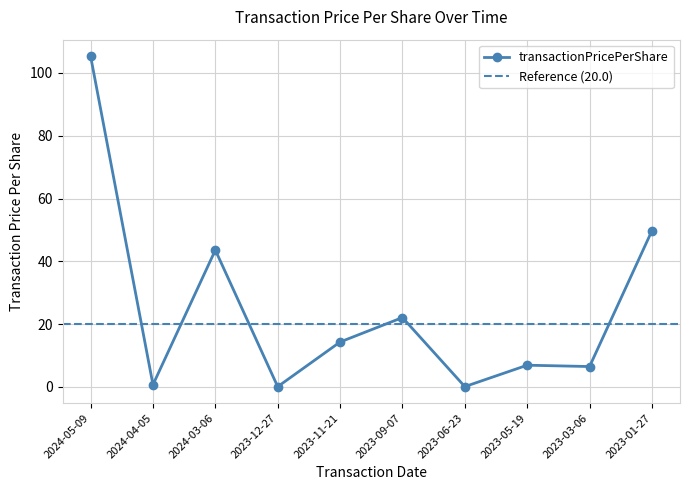

Is it true that transactionPricePerShare equals 0.7 at 2024-04-05?

True